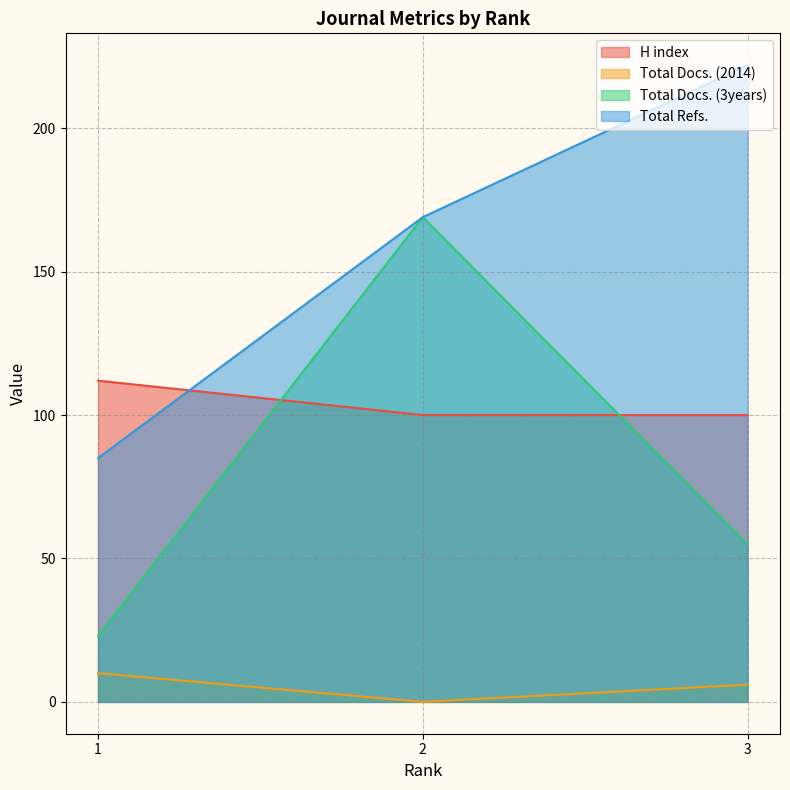

How many data points in Total Docs. (2014) are less than 6?

1